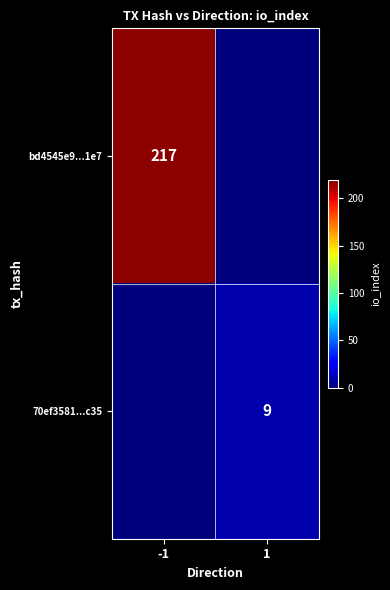

What is the total value across all series at -1?

217